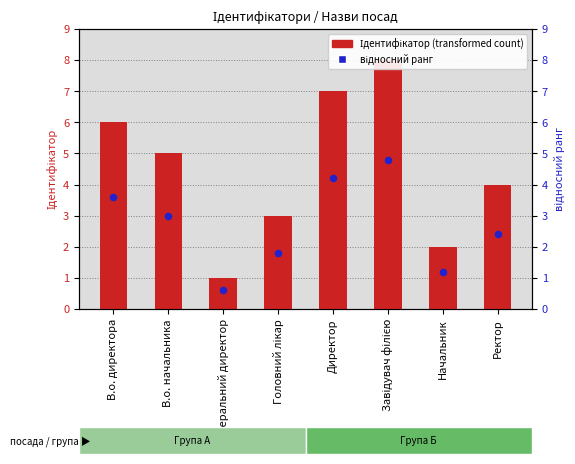

What is the total value across all series at Завідувач філією?

12.8